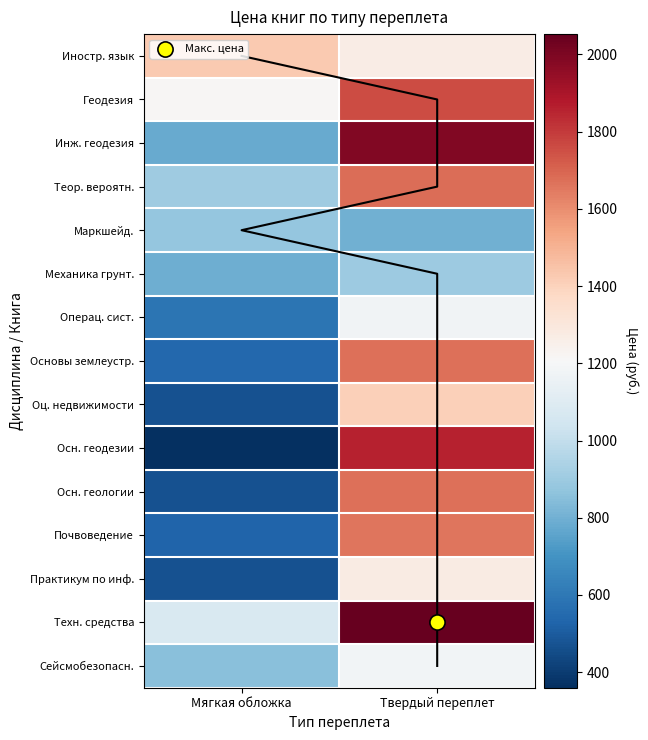

What is the sum of all Инж. геодезия values?

2773.1